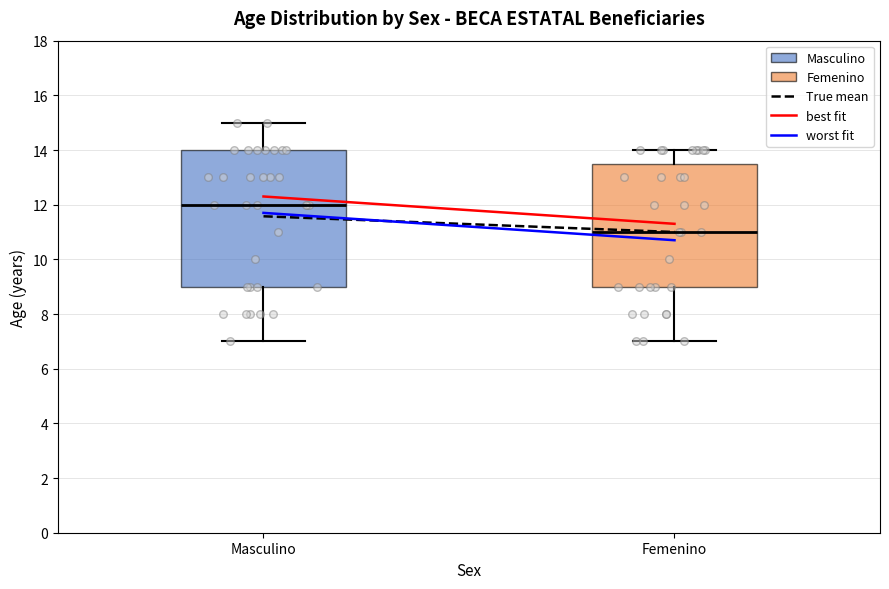

Which box has the lowest median line?

Femenino